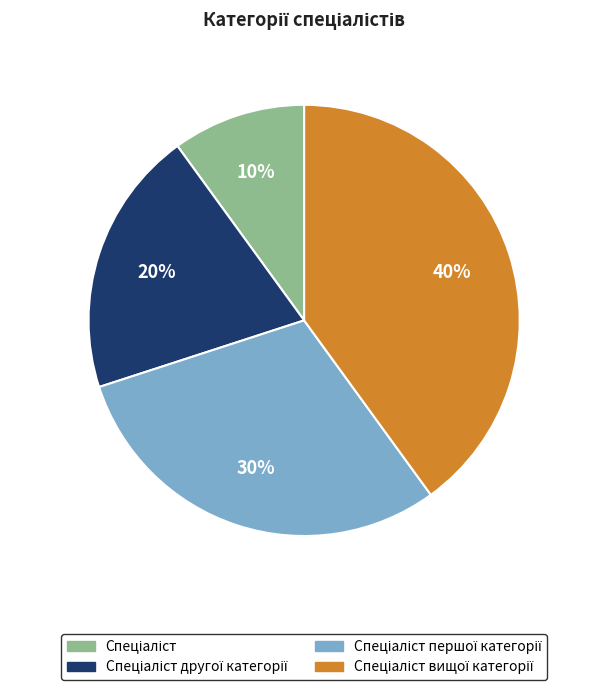

Count the number of slices in the pie.

4